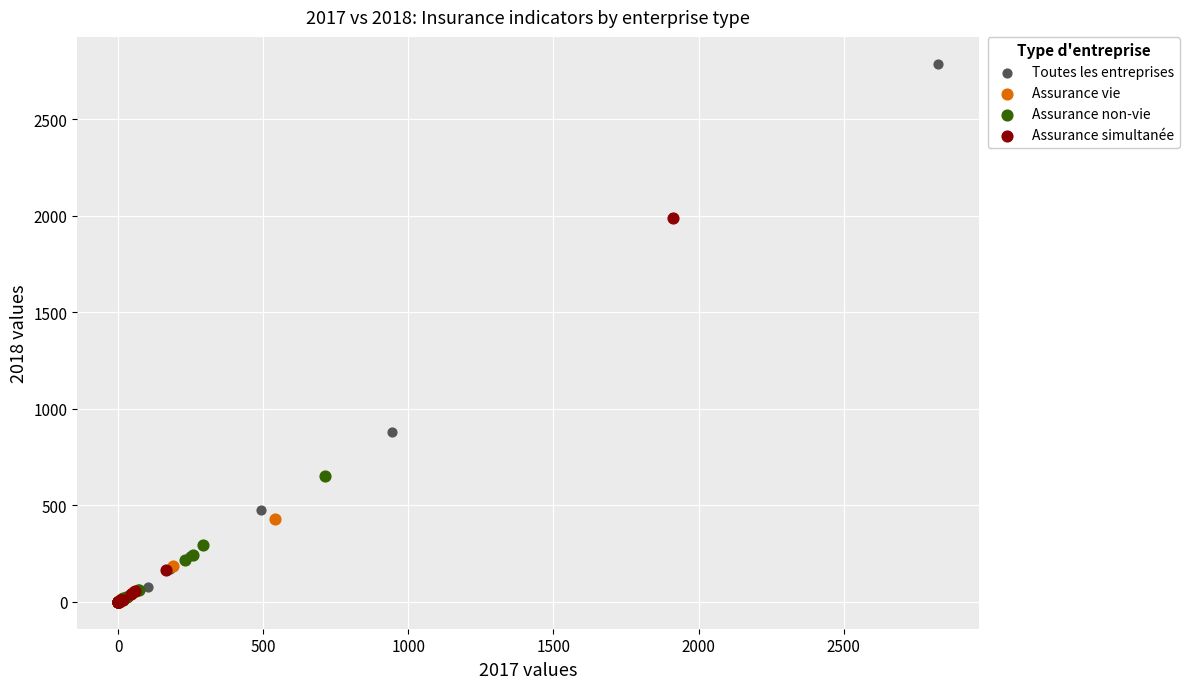

Which series reaches the maximum Y coordinate?

Toutes les entreprises